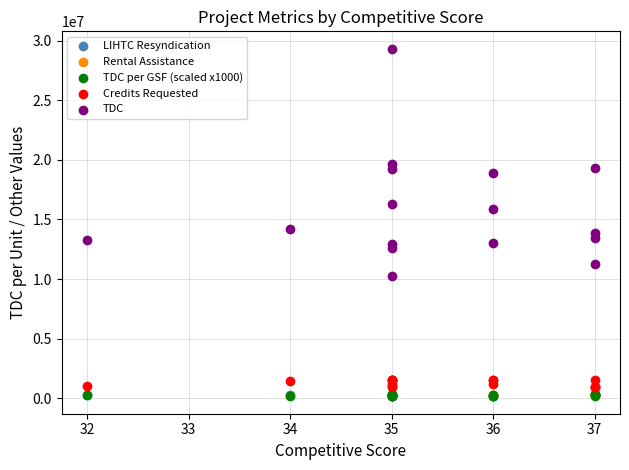

Which series has the widest spread of Y values?

TDC